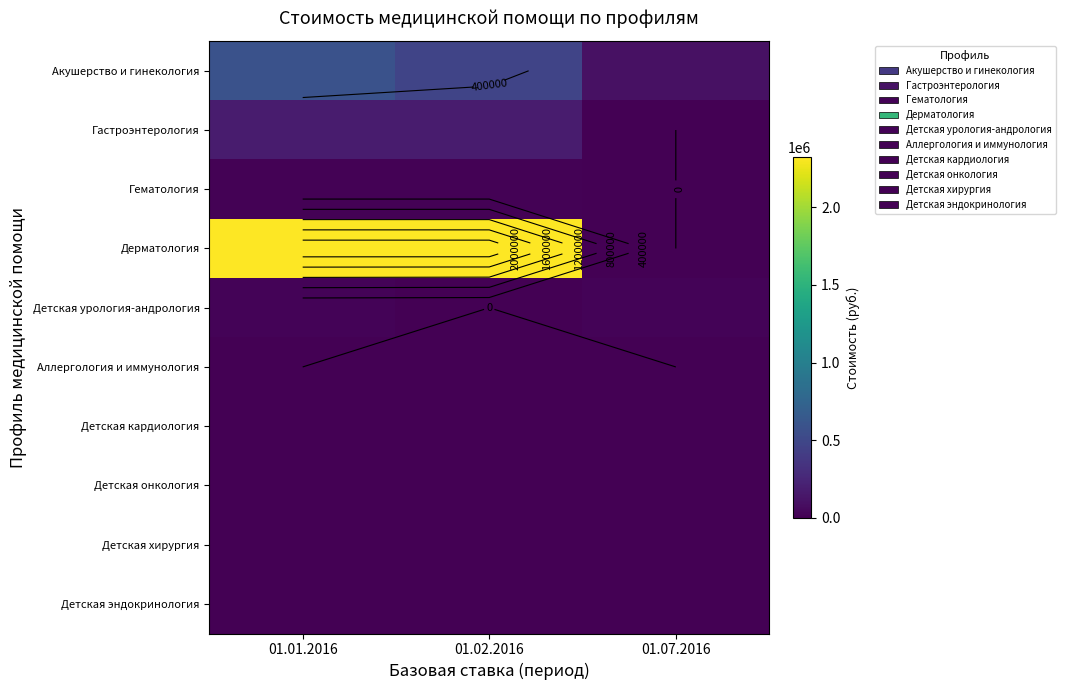

Rank the series by their maximum value, from lowest to highest.

Аллергология и иммунология, Детская кардиология, Детская онкология, Детская хирургия, Детская эндокринология, Гематология, Детская урология-андрология, Гастроэнтерология, Акушерство и гинекология, Дерматология